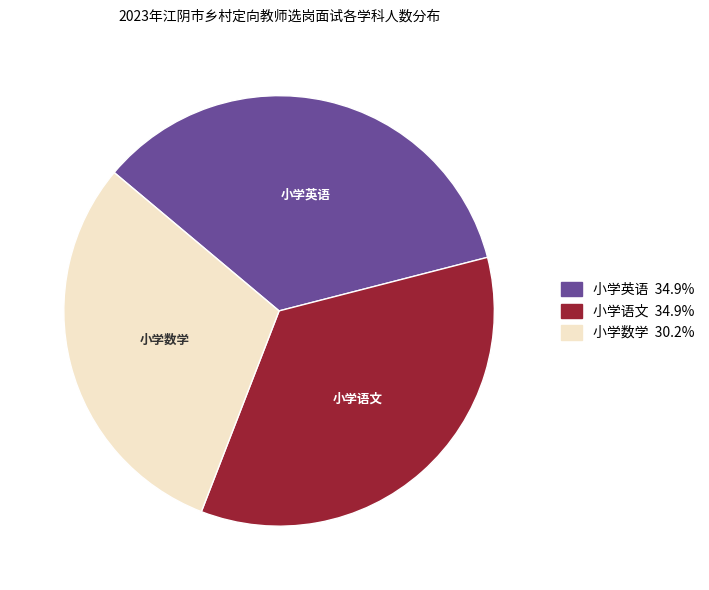

Which category has the smallest portion of the pie?

小学数学